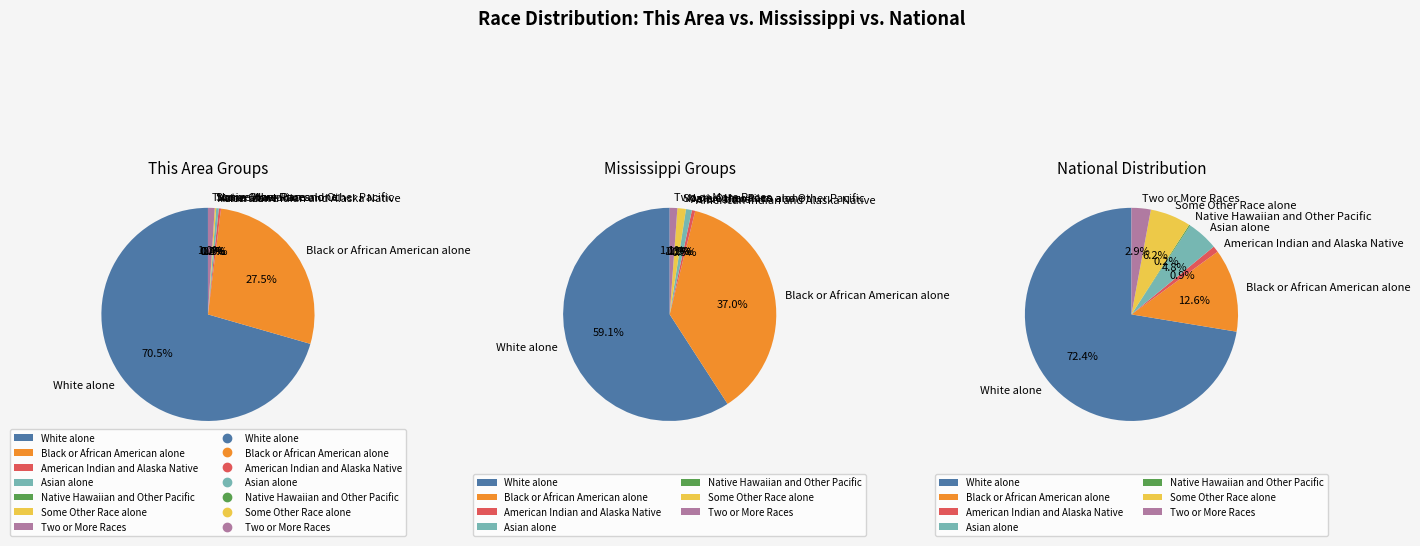

What is the largest slice in the pie chart?

White alone